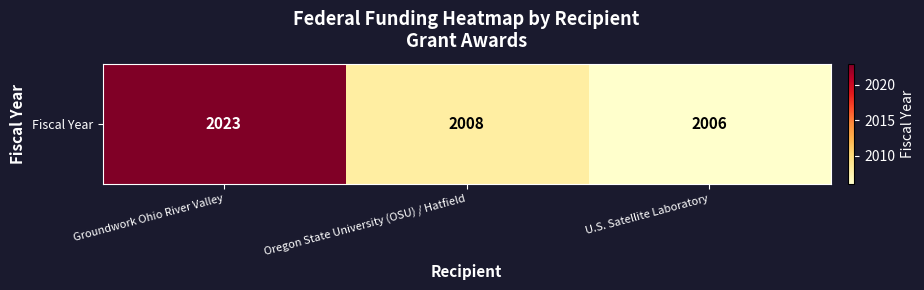

How many values are between 2006 and 2023?

3